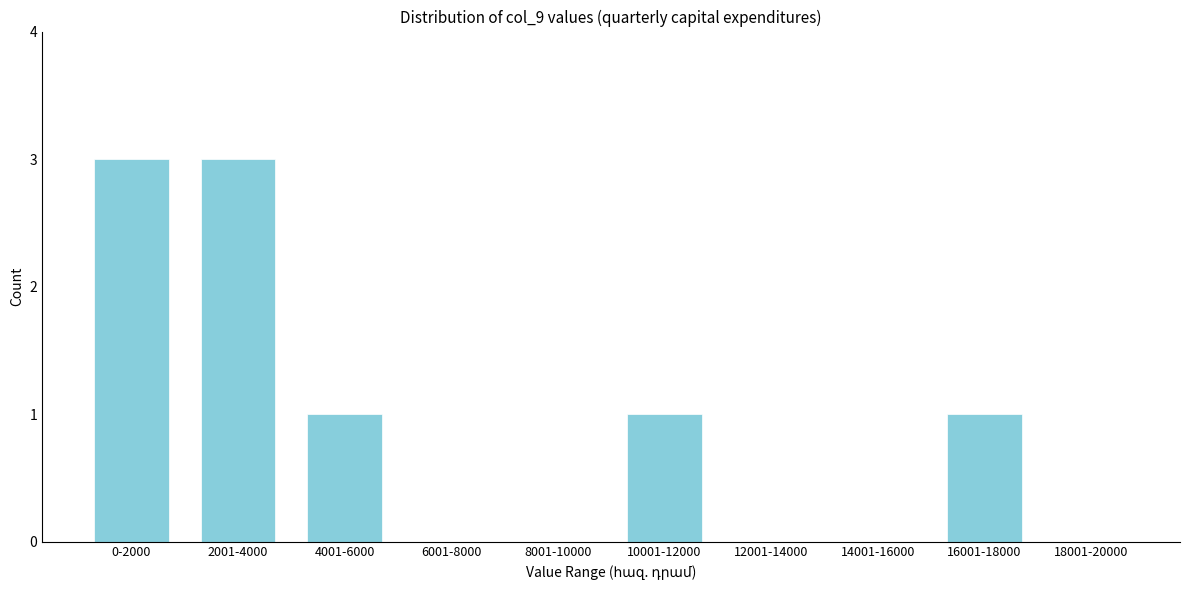

Reading right to left, what are all the values shown in this chart?

18001-20000=0	16001-18000=1	14001-16000=0	12001-14000=0	10001-12000=1	8001-10000=0	6001-8000=0	4001-6000=1	2001-4000=3	0-2000=3